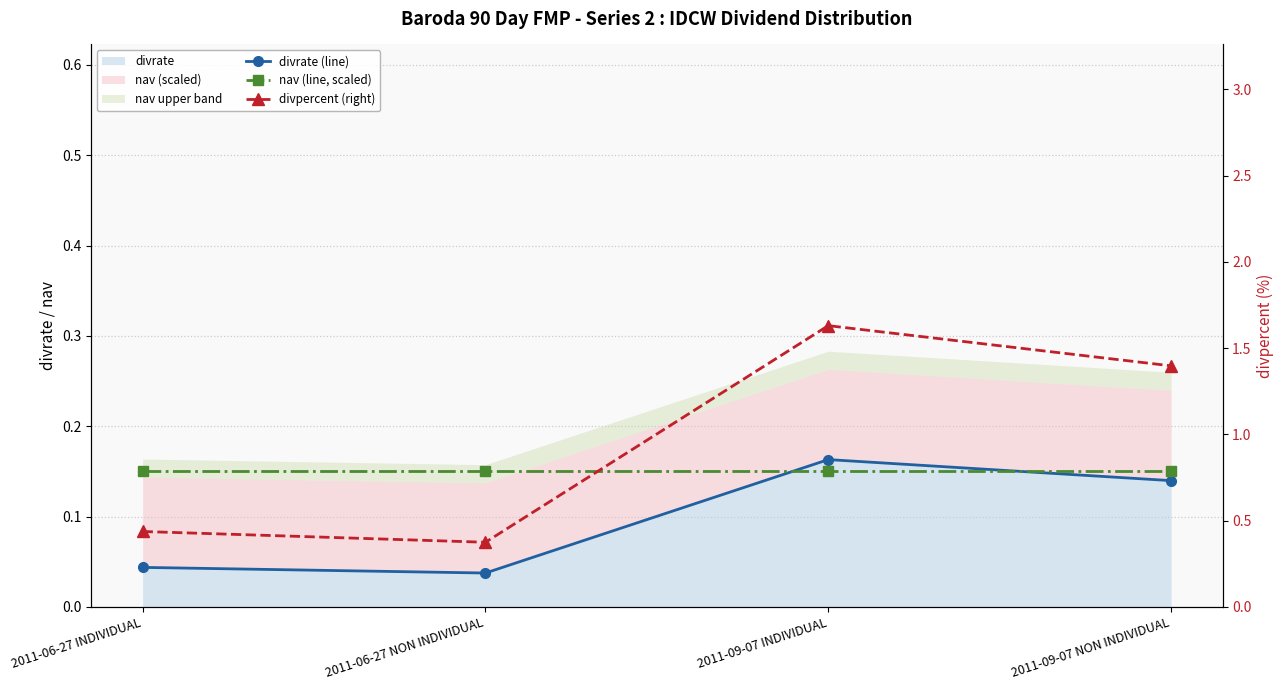

Which category has the lowest value across all series?

2011-06-27 NON INDIVIDUAL